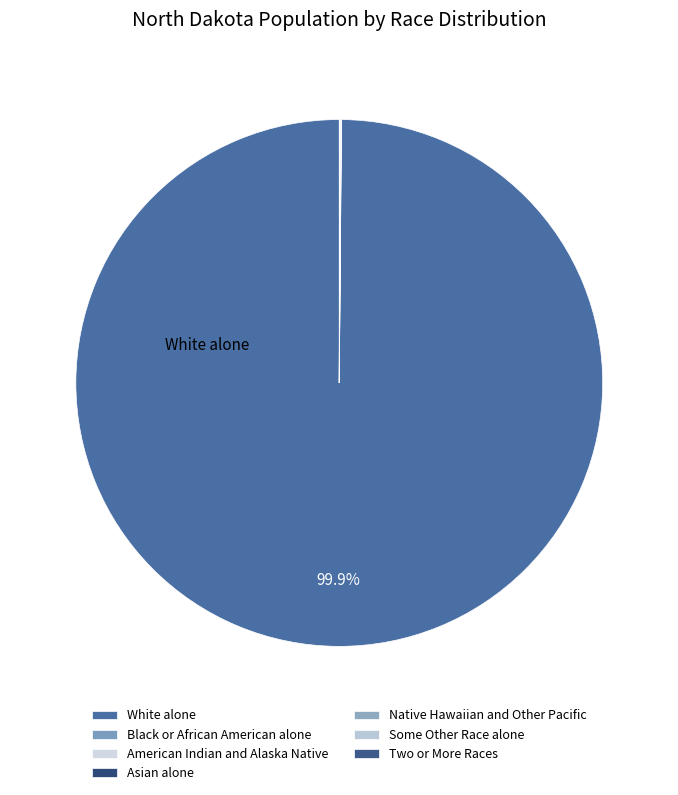

What is the largest slice in the pie chart?

White alone